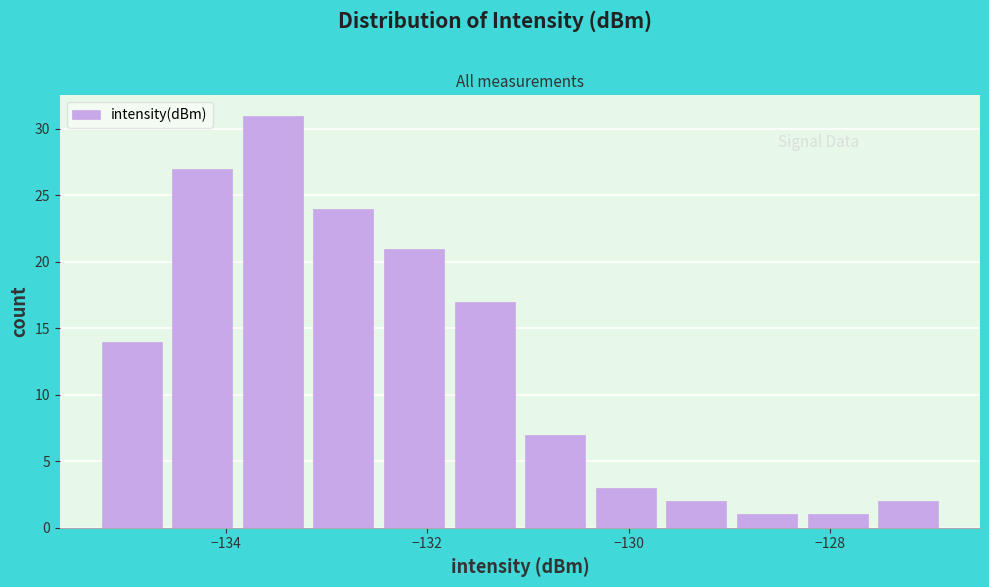

Around what value on the x-axis is the tallest bar? Give the approximate position of its centre, as read against the axis.

-133.6